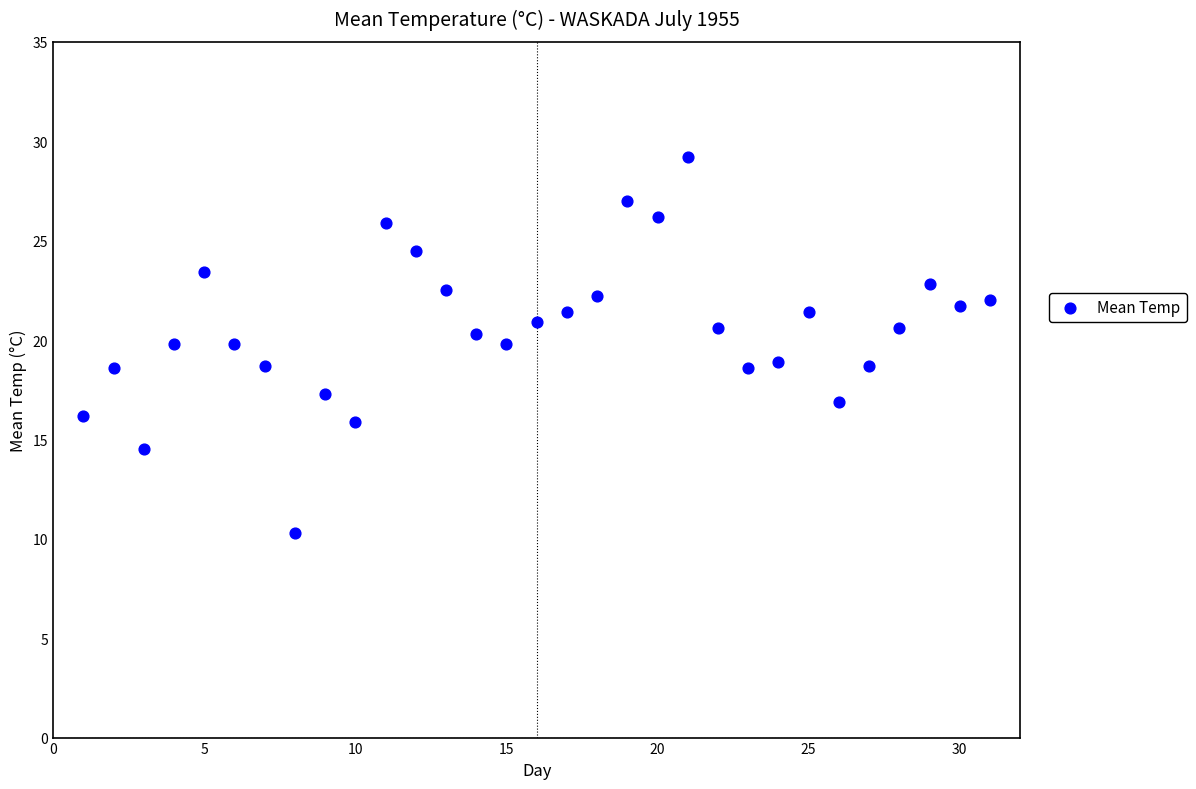

What is the range of X values (max minus min)?

30.0